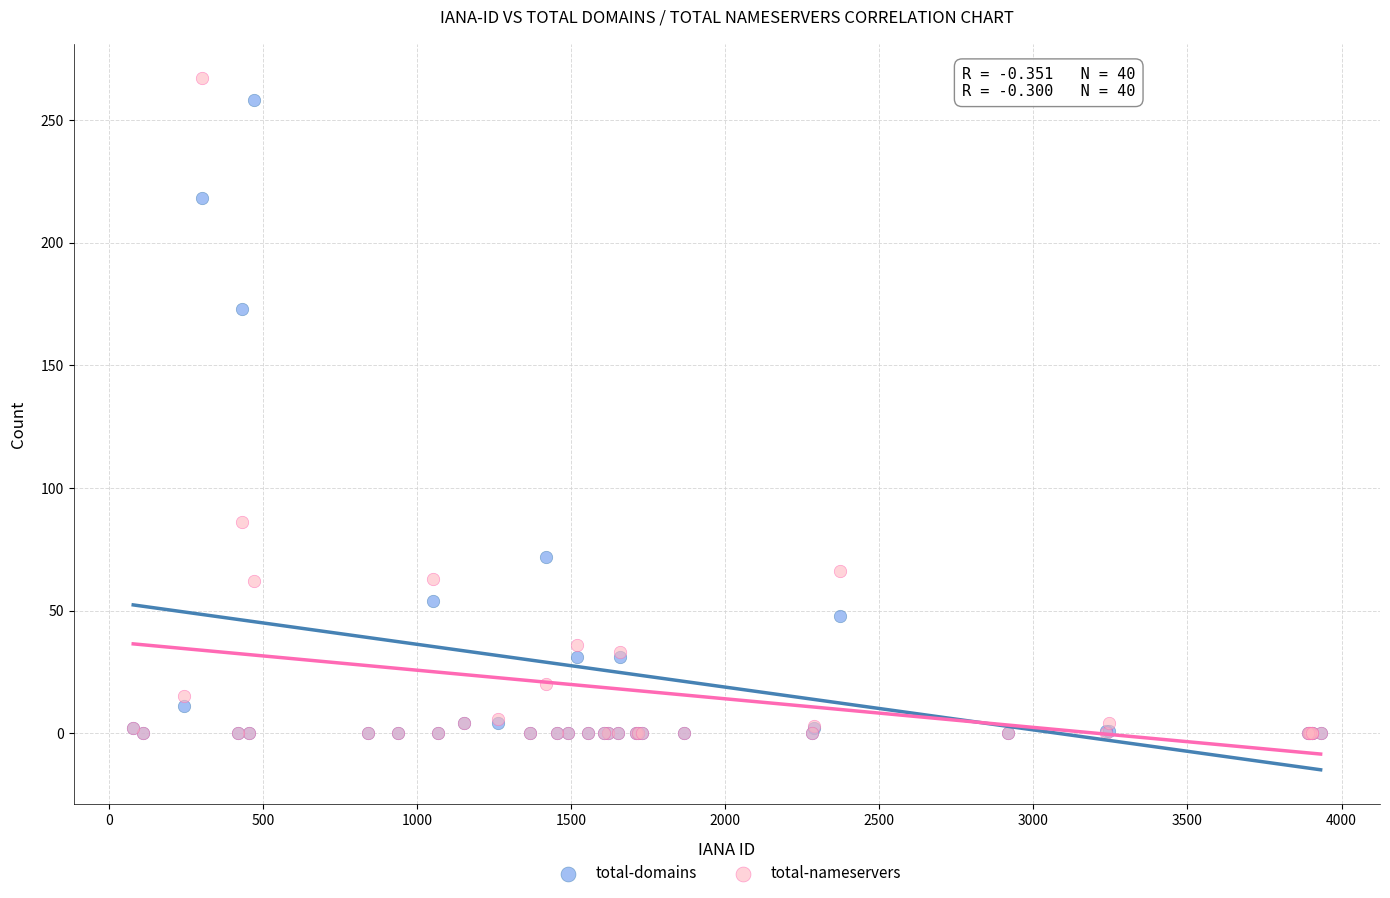

In the total-nameservers series, what Y value is closest to 133?

86